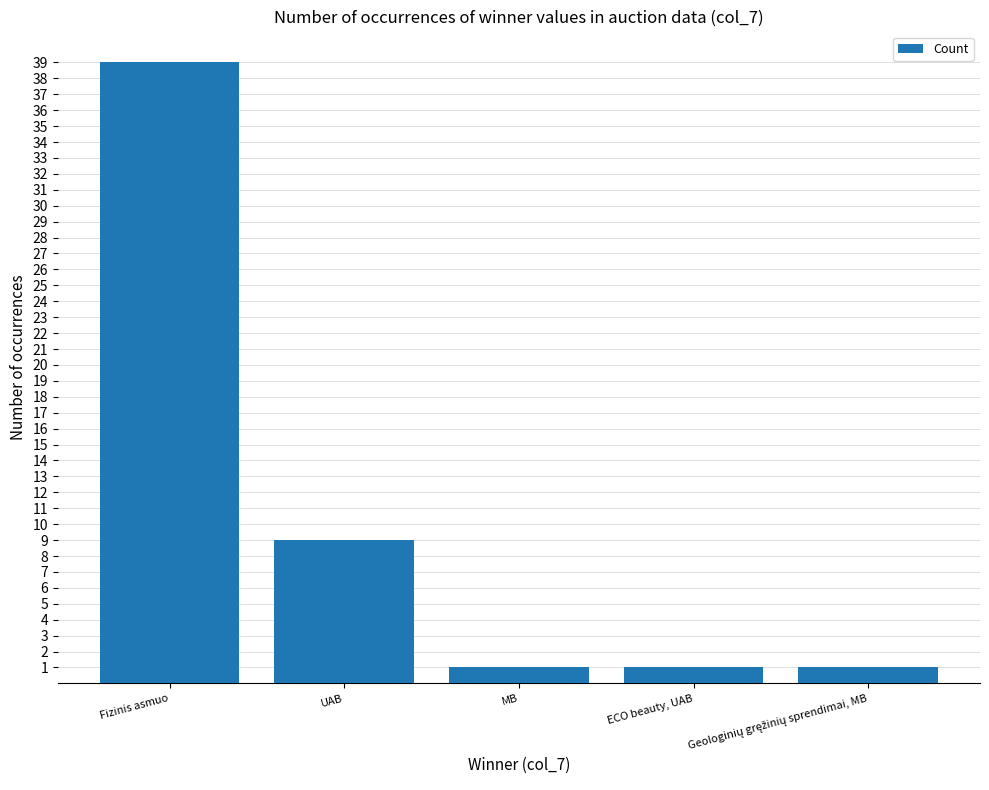

Is it true that the value at Fizinis asmuo is 39?

True